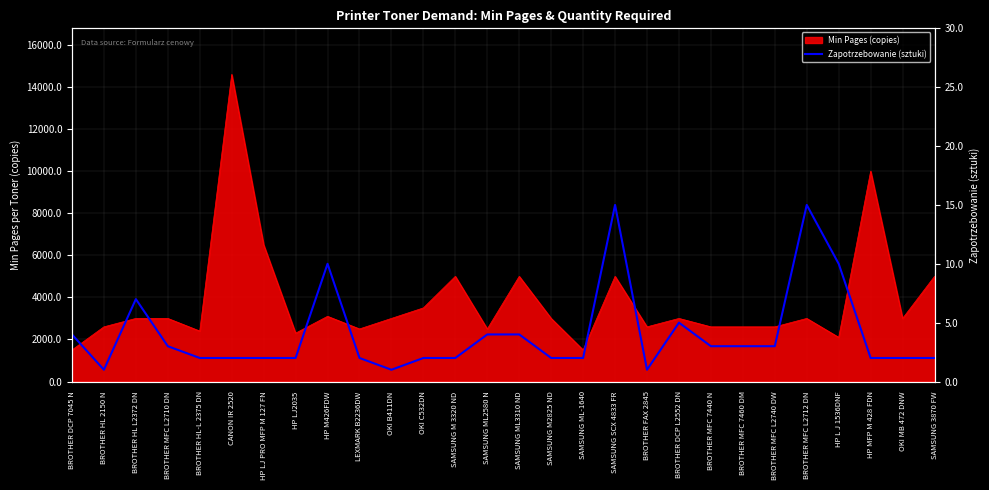

Reading left to right, what are all the values shown in this chart?

BROTHER DCP 7045 N=4	BROTHER HL 2150 N=1	BROTHER HL L2372 DN=7	BROTHER MFC L2710 DN=3	BROTHER HL-L 2375 DN=2	CANON IR 2520=2	HP LJ PRO MFP M 127 FN=2	HP LJ2035=2	HP M426FDW=10	LEXMARK B2236DW=2	OKI B411DN=1	OKI C532DN=2	SAMSUNG M 3320 ND=2	SAMSUNG ML2580 N=4	SAMSUNG ML3310 ND=4	SAMSUNG M2825 ND=2	SAMSUNG ML-1640=2	SAMSUNG SCX 4833 FR=15	BROTHER FAX 2845=1	BROTHER DCP L2552 DN=5	BROTHER MFC 7440 N=3	BROTHER MFC 7460 DM=3	BROTHER MFC L2740 DW=3	BROTHER MFC L2712 DN=15	HP L J 1536DNF=10	HP MFP M 428 FDN=2	OKI MB 472 DNW=2	SAMSUNG 3870 FW=2